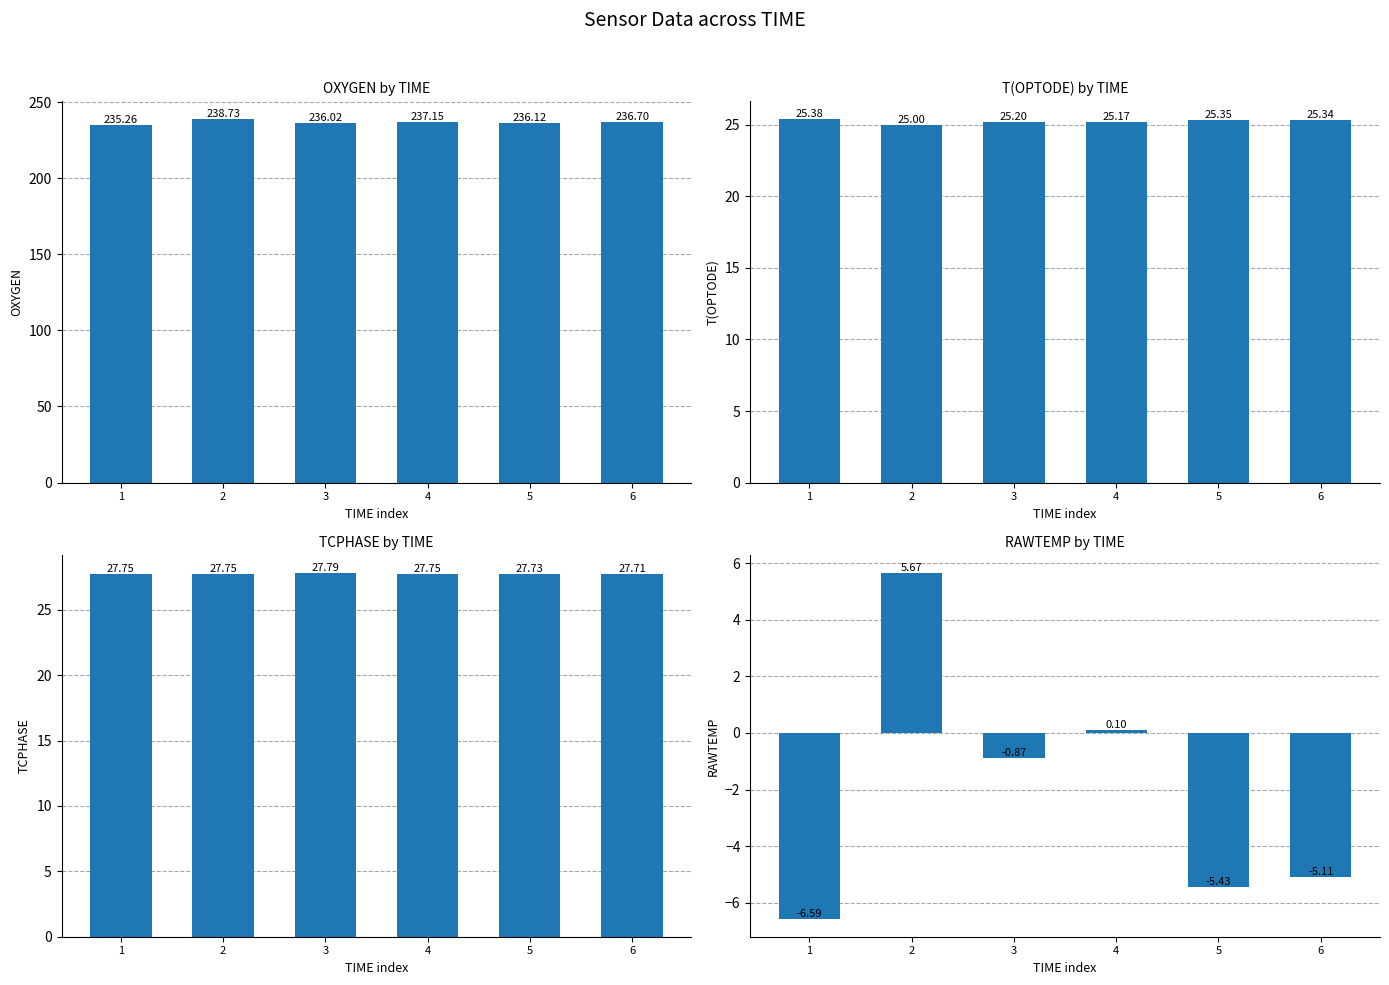

What is the total value across all series at 3?

288.1